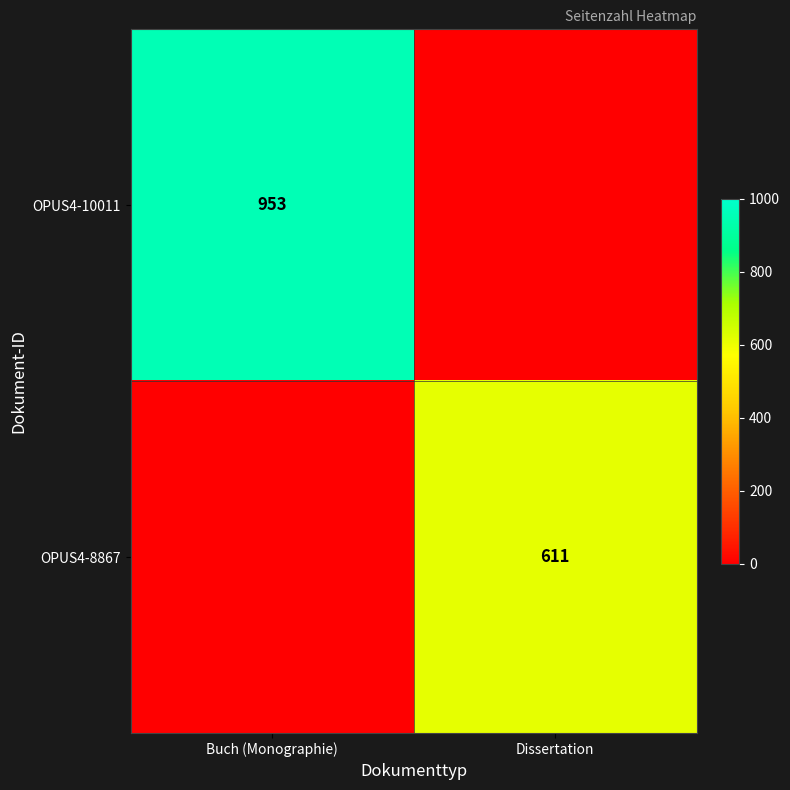

True or false: OPUS4-10011 has a value of 953 at Buch (Monographie).

True